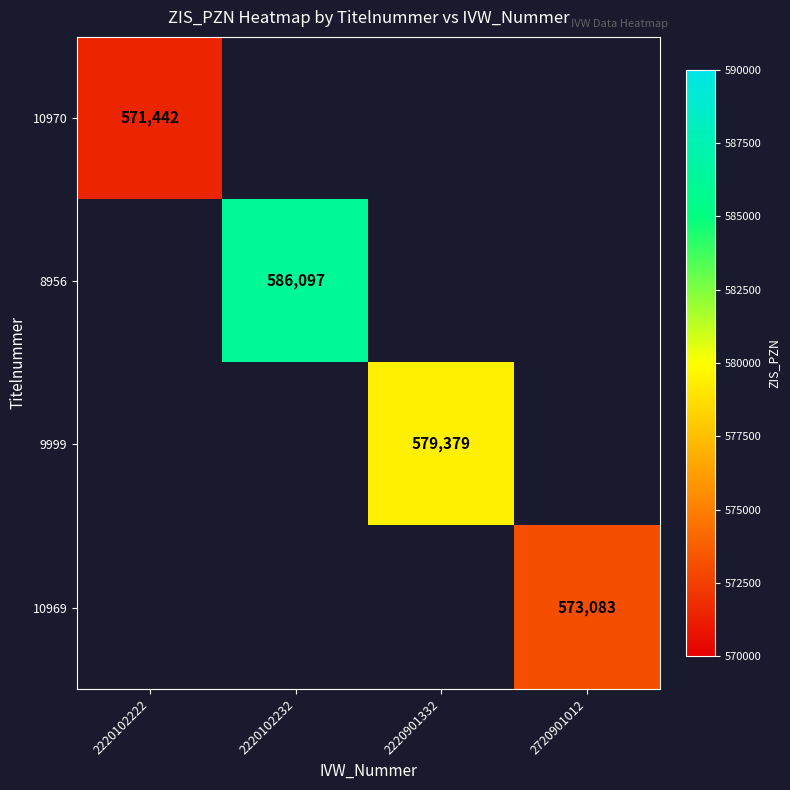

Is it true that 9999 equals 893188 at 2220901332?

False